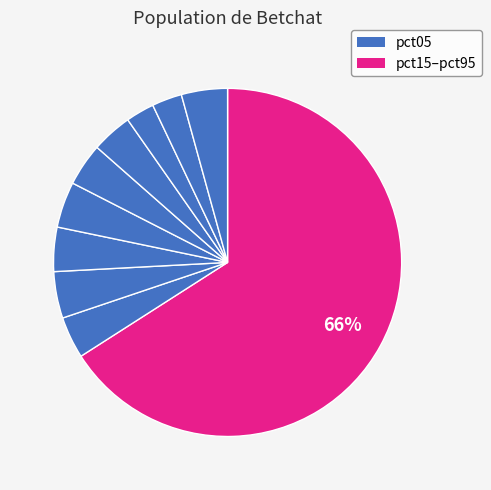

Rank the categories by value from highest to lowest.

pct05, pct25, pct95, pct45, pct35, pct55, pct15, pct65, pct85, pct75